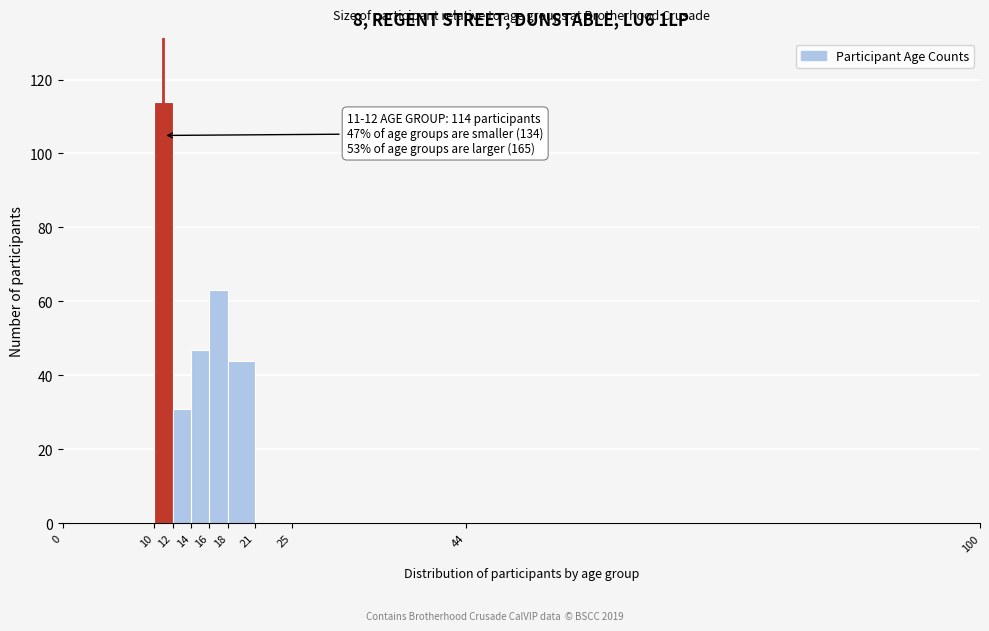

Which range on the x-axis has the tallest bar?

10 to 12